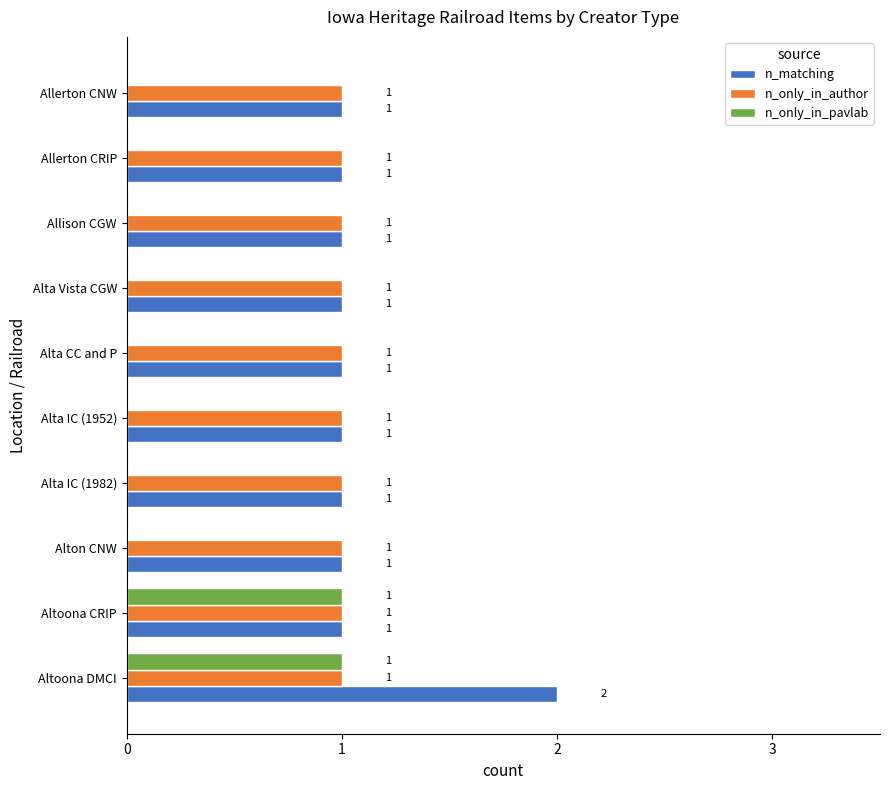

What is the sum of all n_only_in_author values?

10